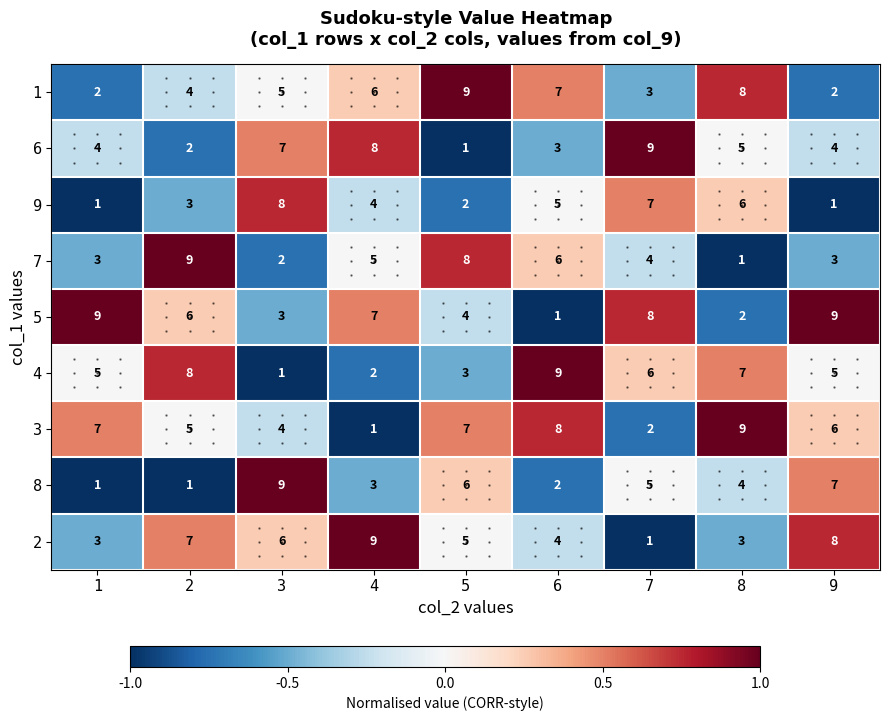

Is the value of 8 at 6 greater than the value of 6 at 1?

No